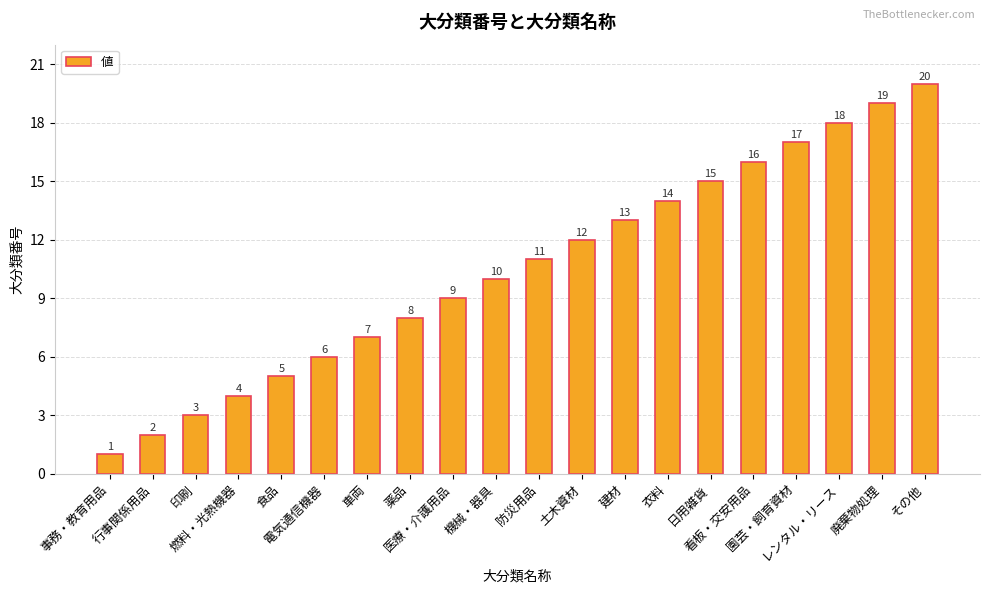

Reading right to left, extract all data points from this chart.

20	19	18	17	16	15	14	13	12	11	10	9	8	7	6	5	4	3	2	1